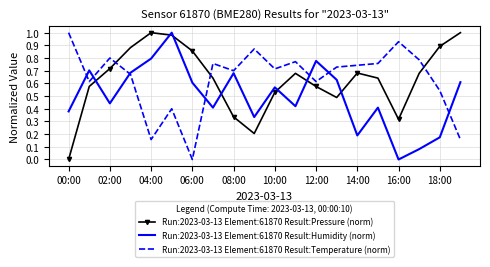

After their last crossing, which series has the higher values: Run:2023-03-13 Element:61870 Result:Pressure (norm) or Run:2023-03-13 Element:61870 Result:Humidity (norm)?

Run:2023-03-13 Element:61870 Result:Pressure (norm)